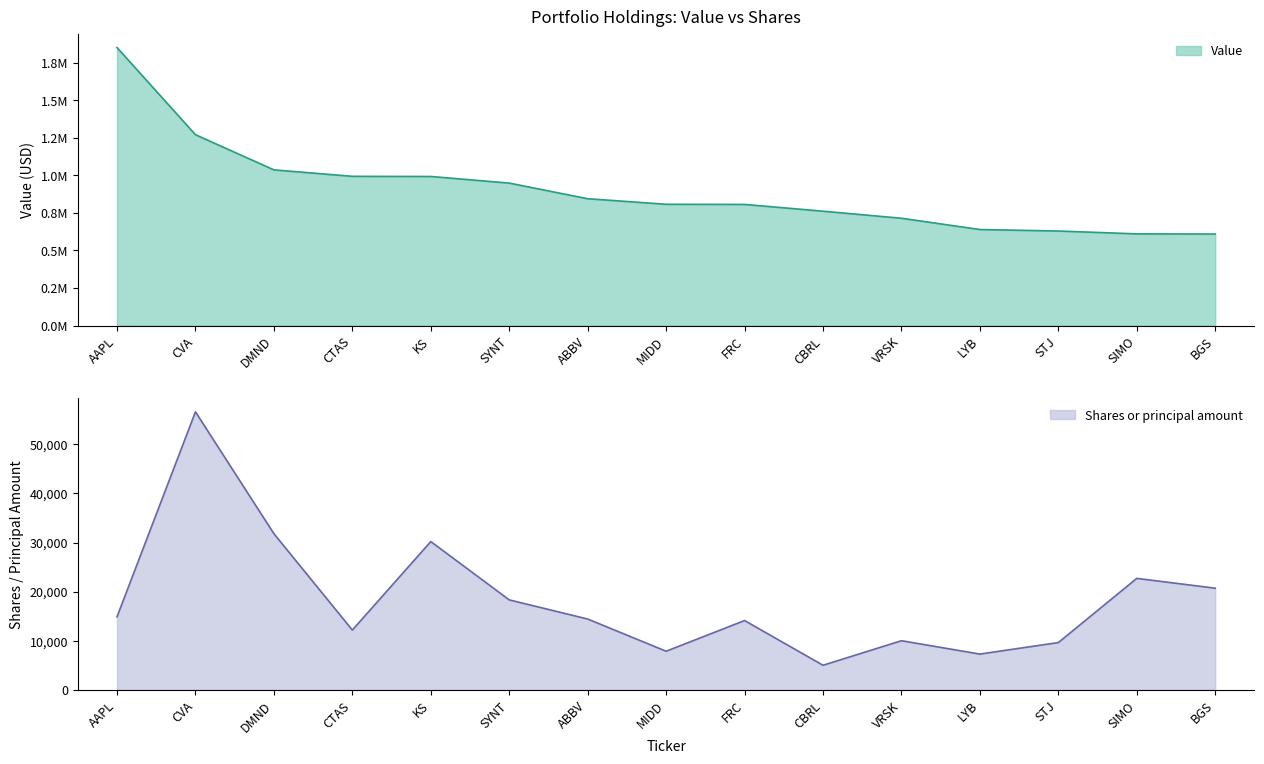

What is the value of the Value point at the 8th from the left?

807000